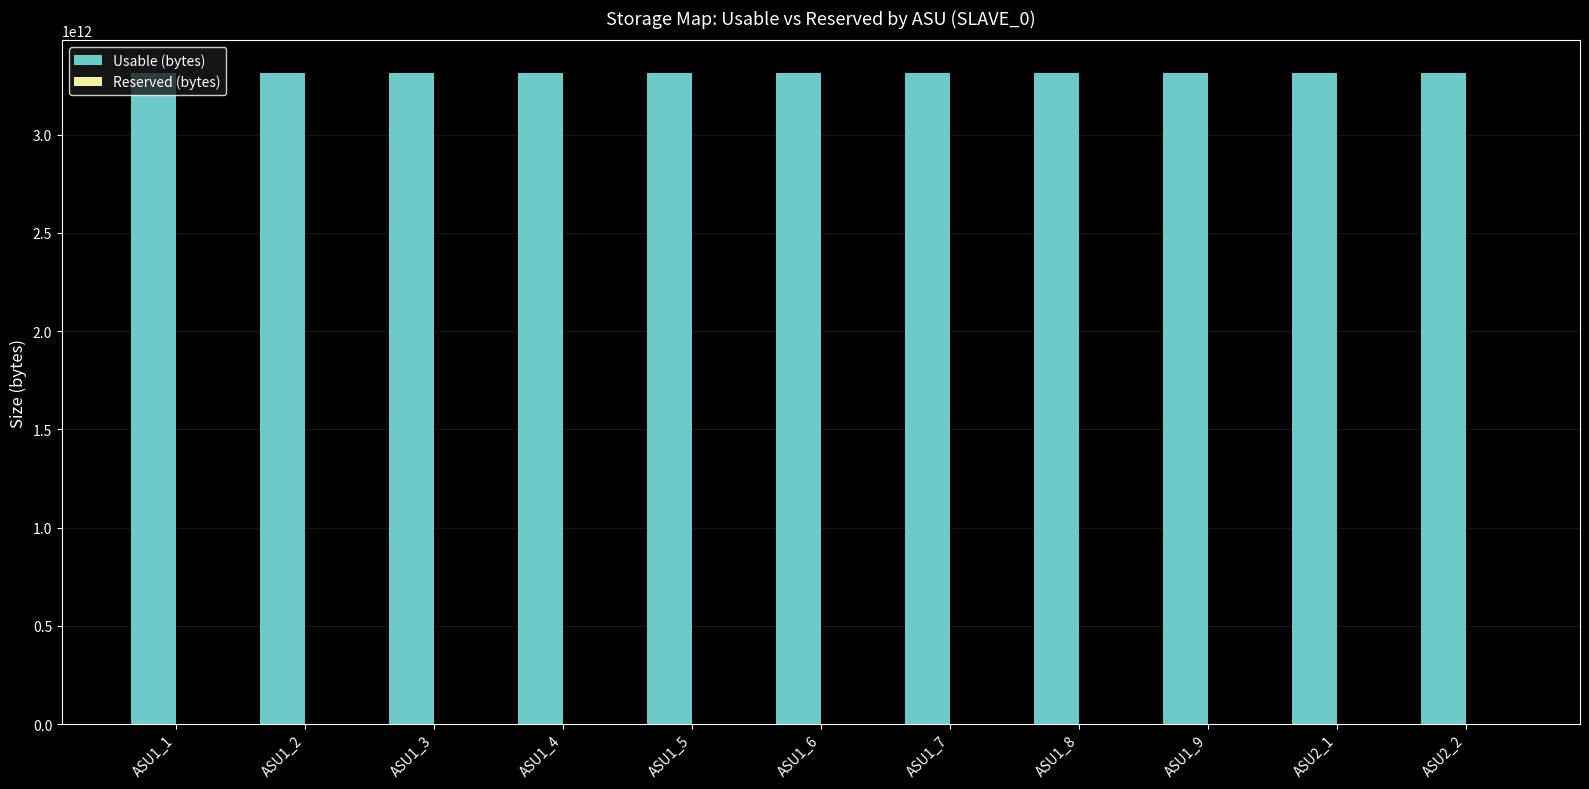

Which series has the largest total across all categories?

Usable (bytes)